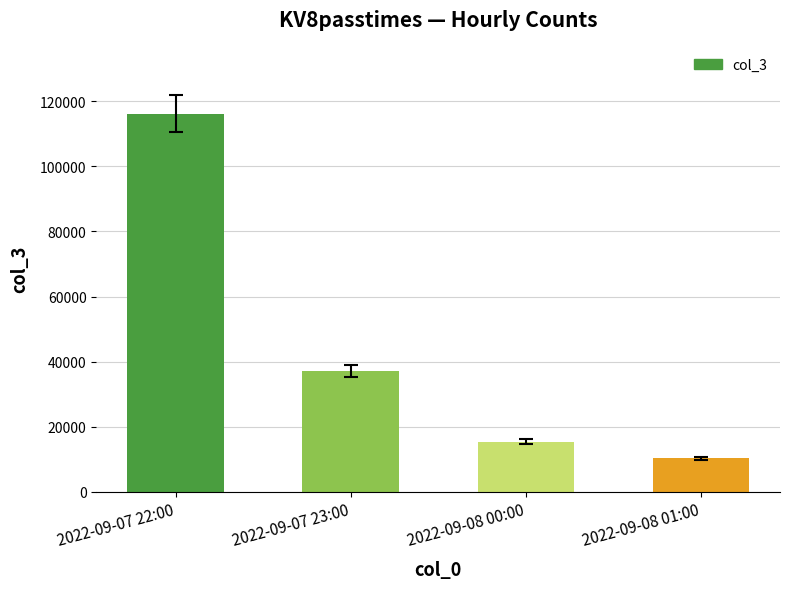

Which category has the lowest value across all series?

2022-09-08 01:00